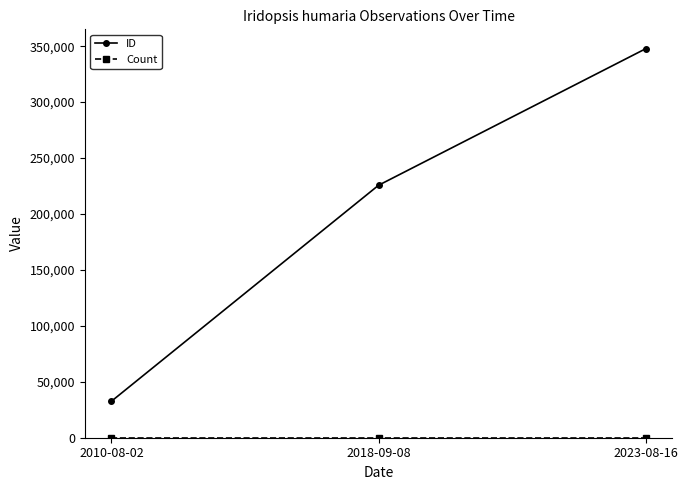

Which series has the largest total across all categories?

ID